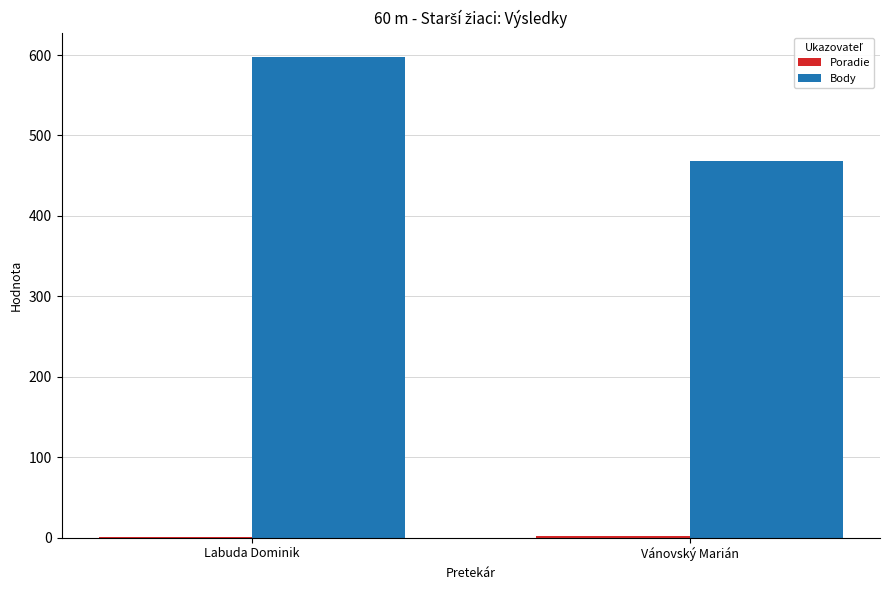

The value of Body at Vánovský Marián is 468. True or false?

True